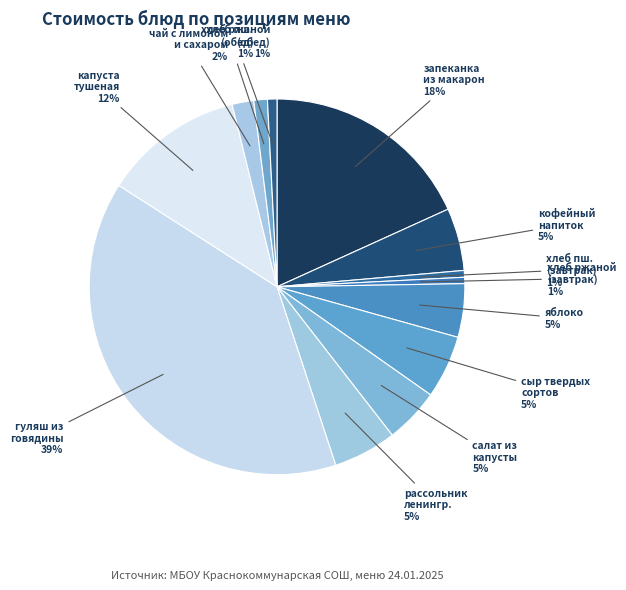

How many segments does this pie chart have?

13